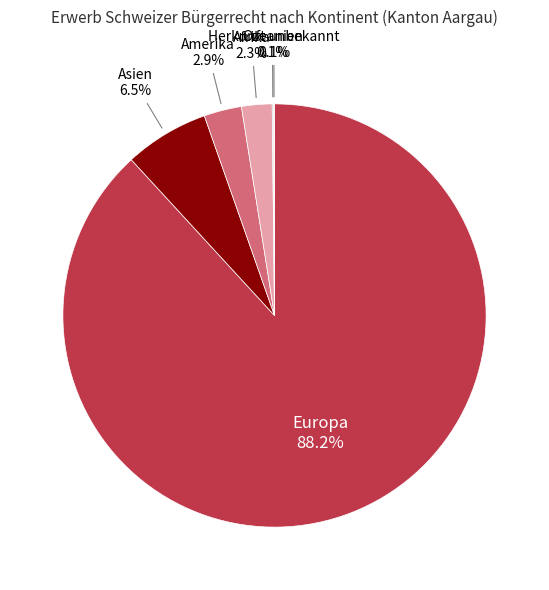

Between Amerika and Asien, which is larger?

Asien